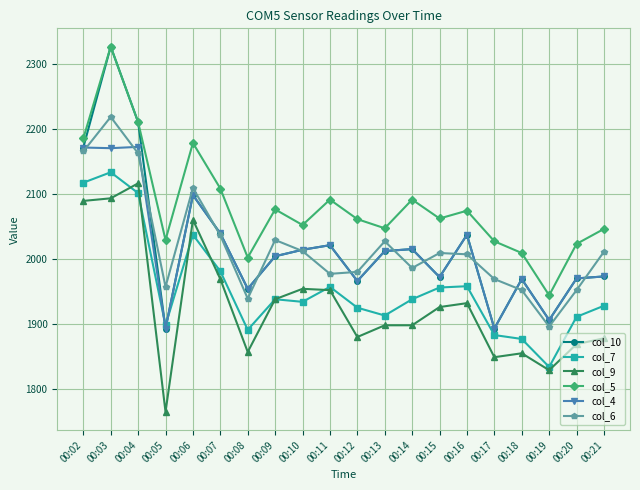

How many categories are shown in the chart?

20